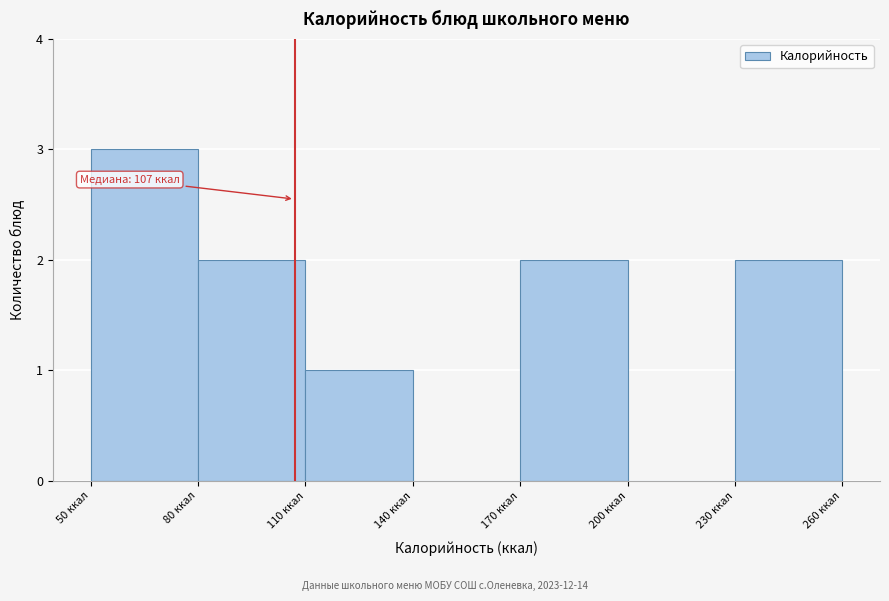

Over which range of the x-axis is the bar tallest?

50 to 80